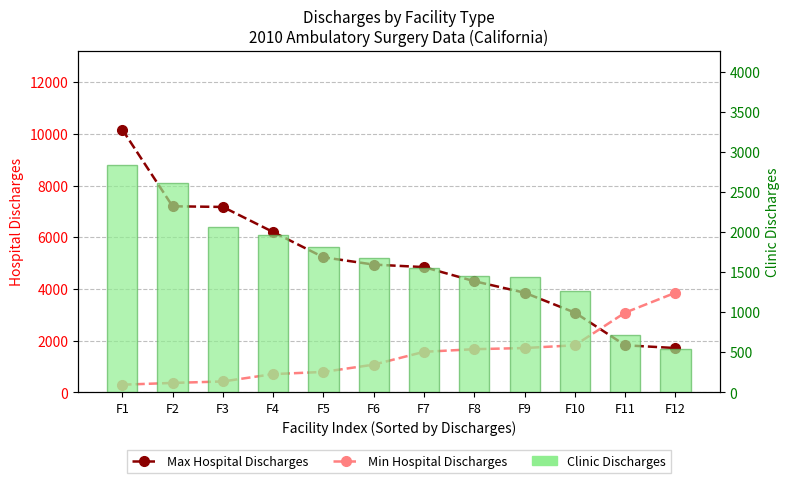

True or false: Clinic Discharges has a value of 1554 at F7.

True